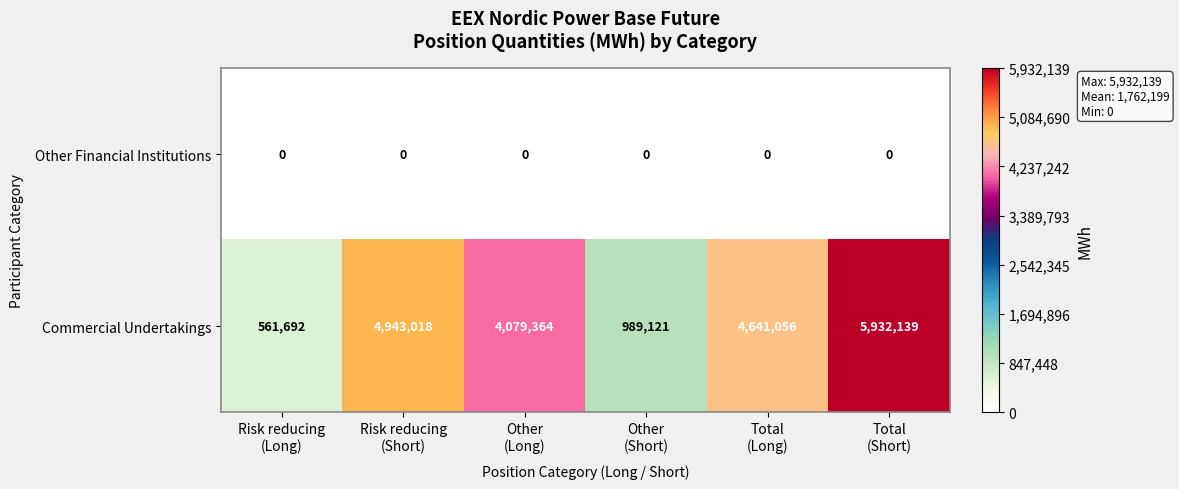

What is the greatest value displayed?

5932139